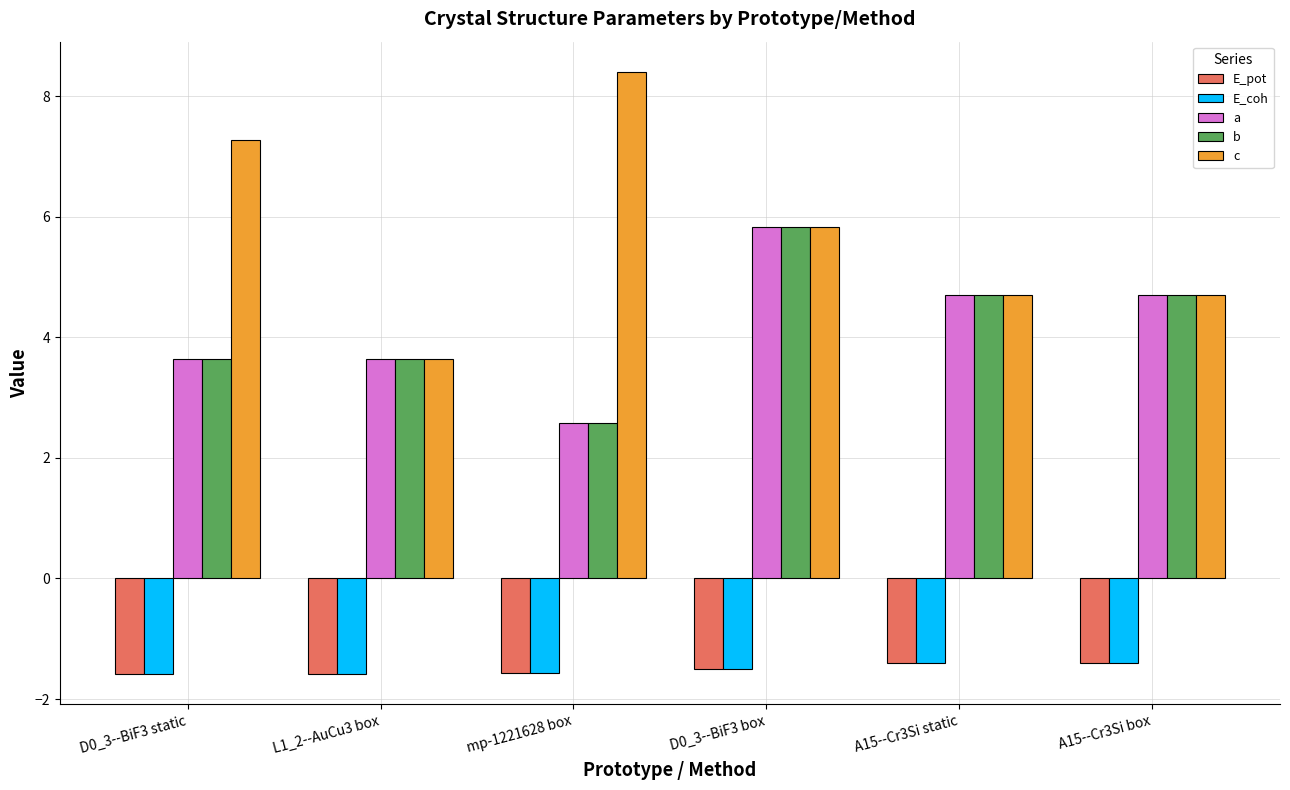

Are the bars horizontal?

No